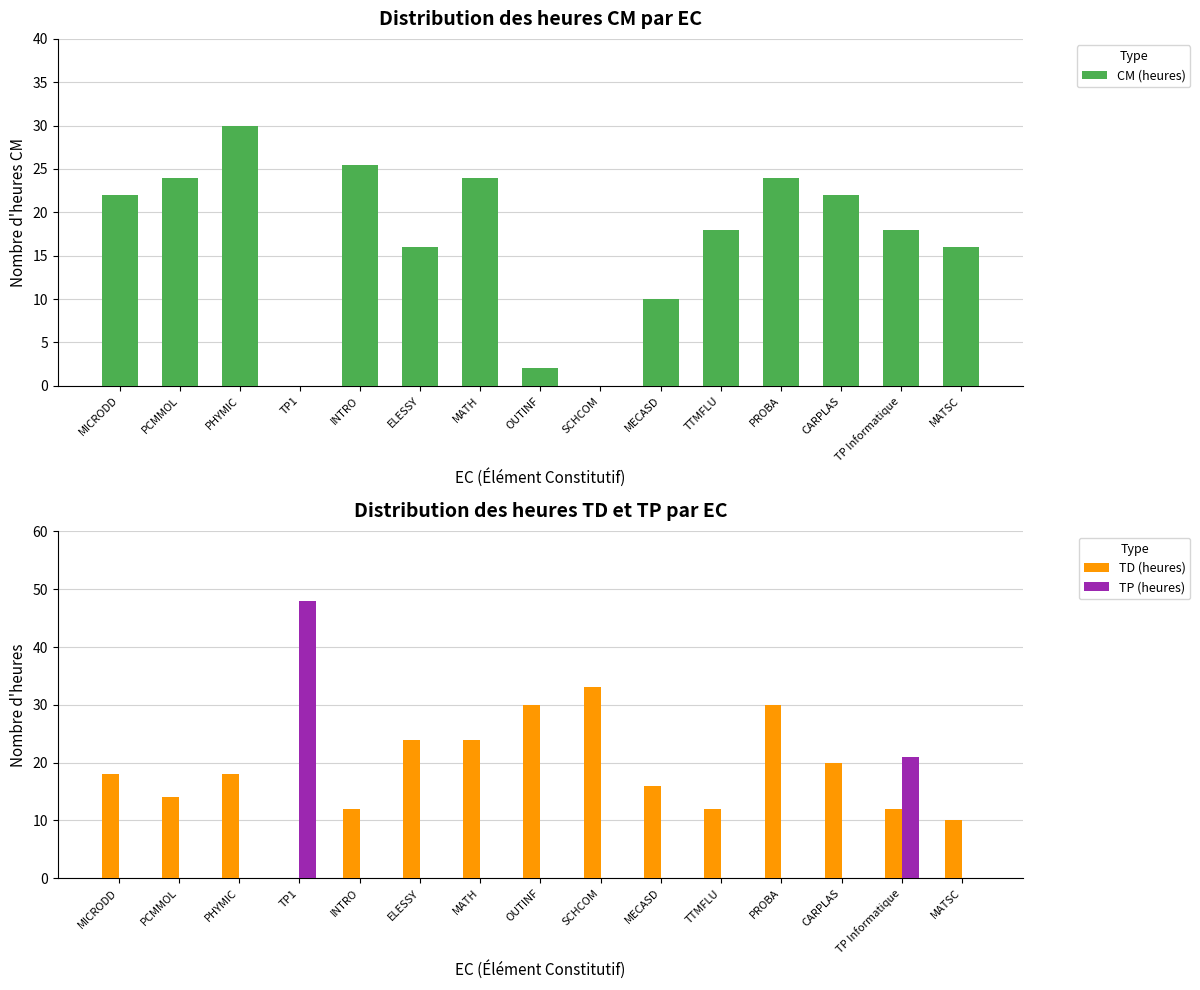

What position from the right is TTMFLU?

5